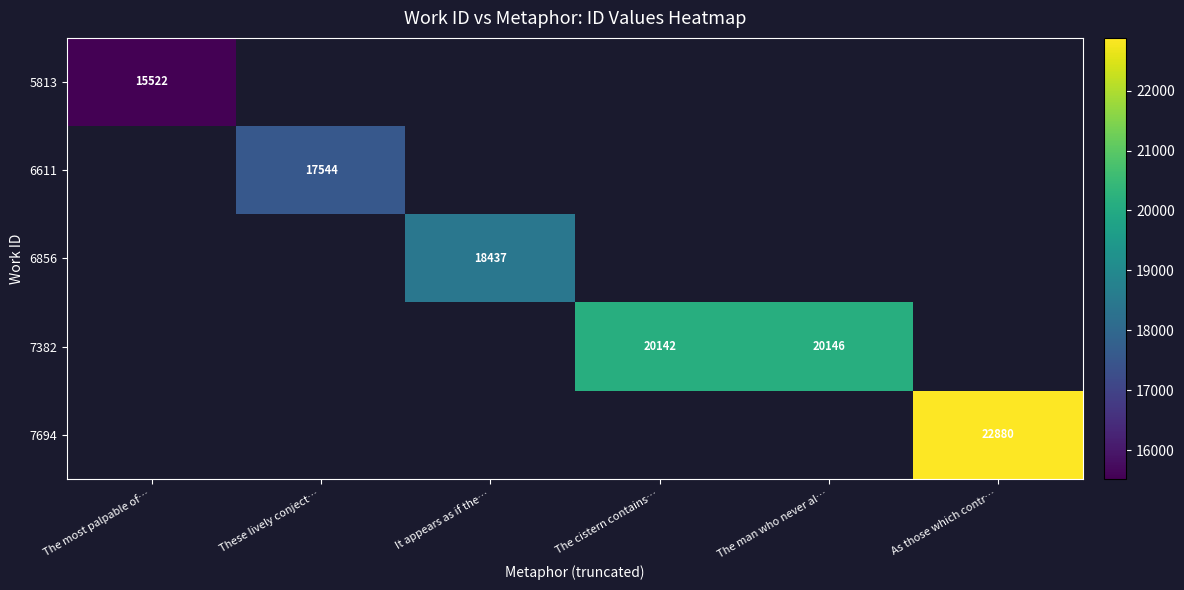

At which category does the chart reach its minimum across all series?

The most palpable of…